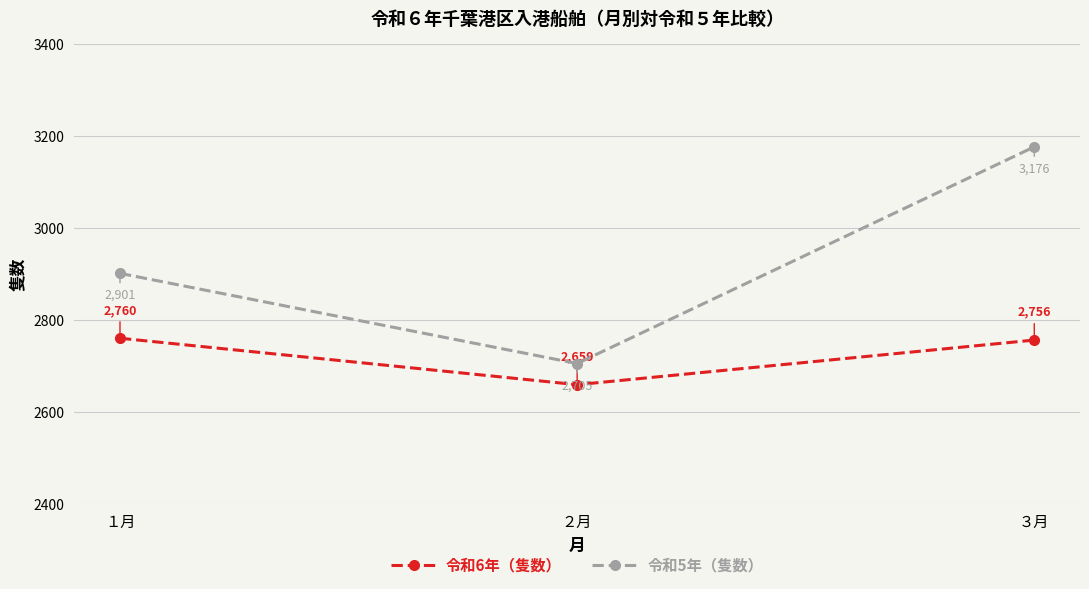

Reading left to right, transcribe all the data shown in this chart.

令和6年（隻数）: 2760	2659	2756
令和5年（隻数）: 2901	2705	3176